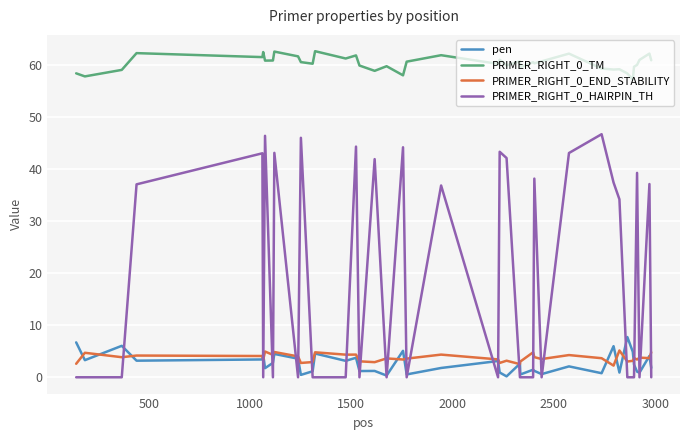

At how many categories does at least one series exceed 23?

40